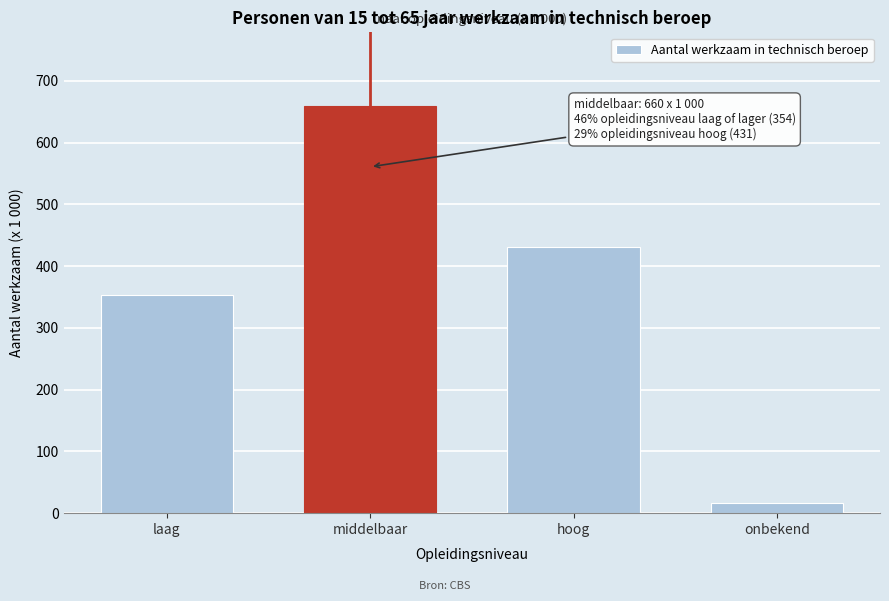

Reading right to left, what are all the values shown in this chart?

17	431	660	354